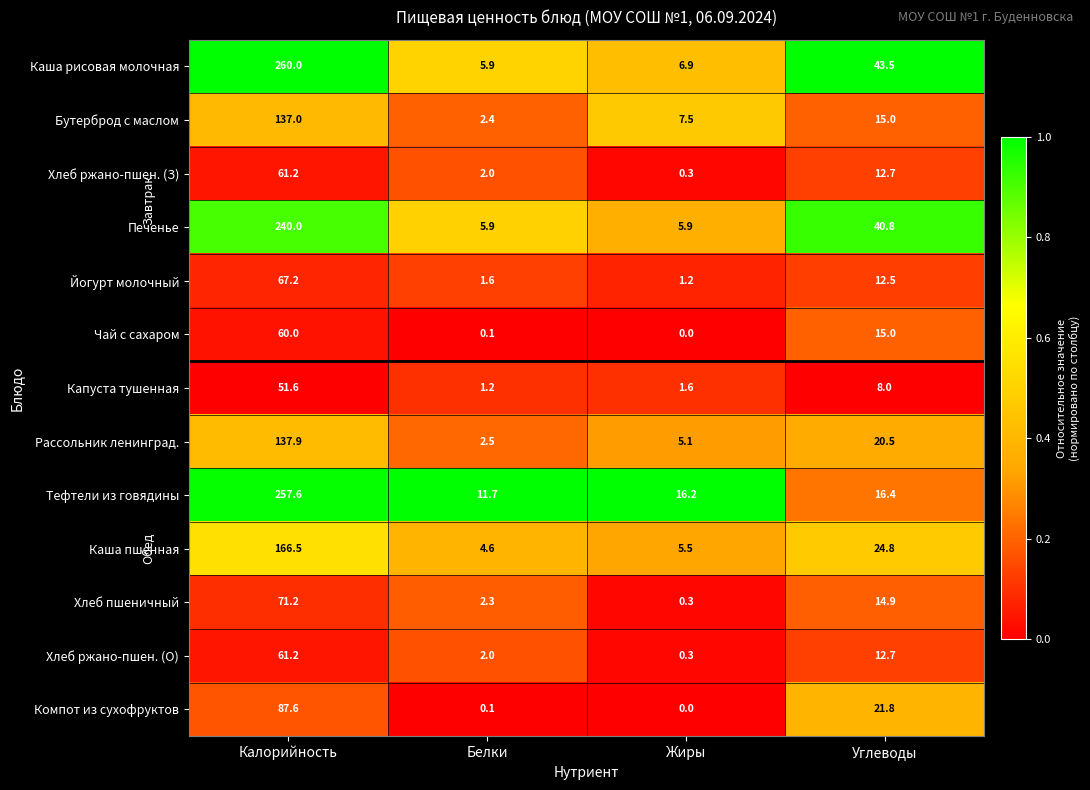

True or false: Рассольник ленинград. has a value of 0.5 at Белки.

False